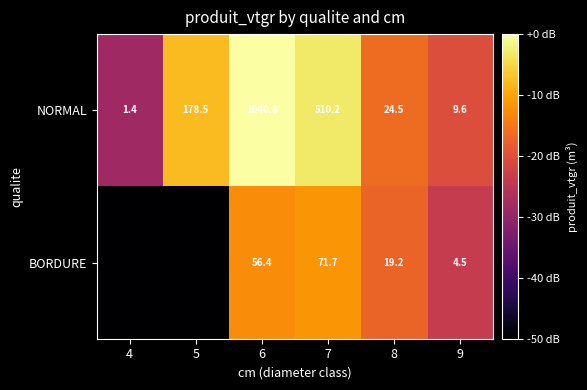

How many distinct data groups are displayed?

2